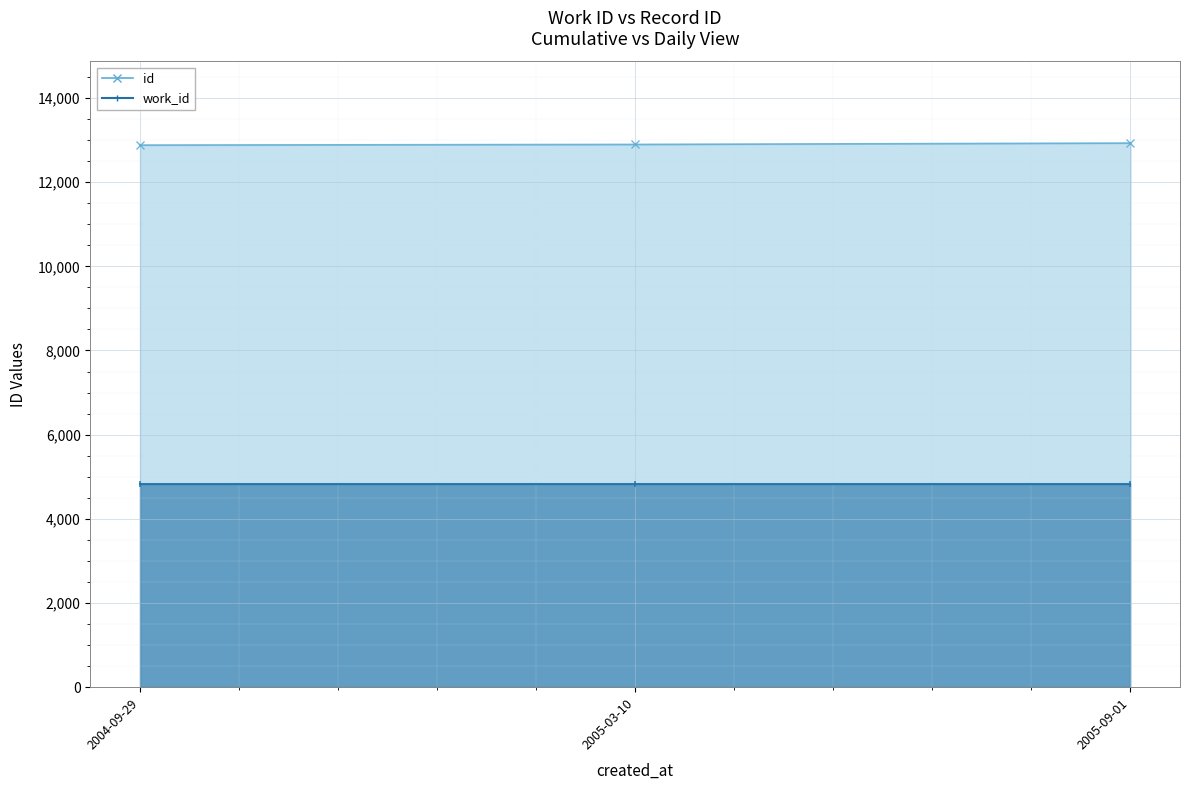

Approximately how many times larger is the value at 2005-03-10 compared to 2005-09-01?

1.0